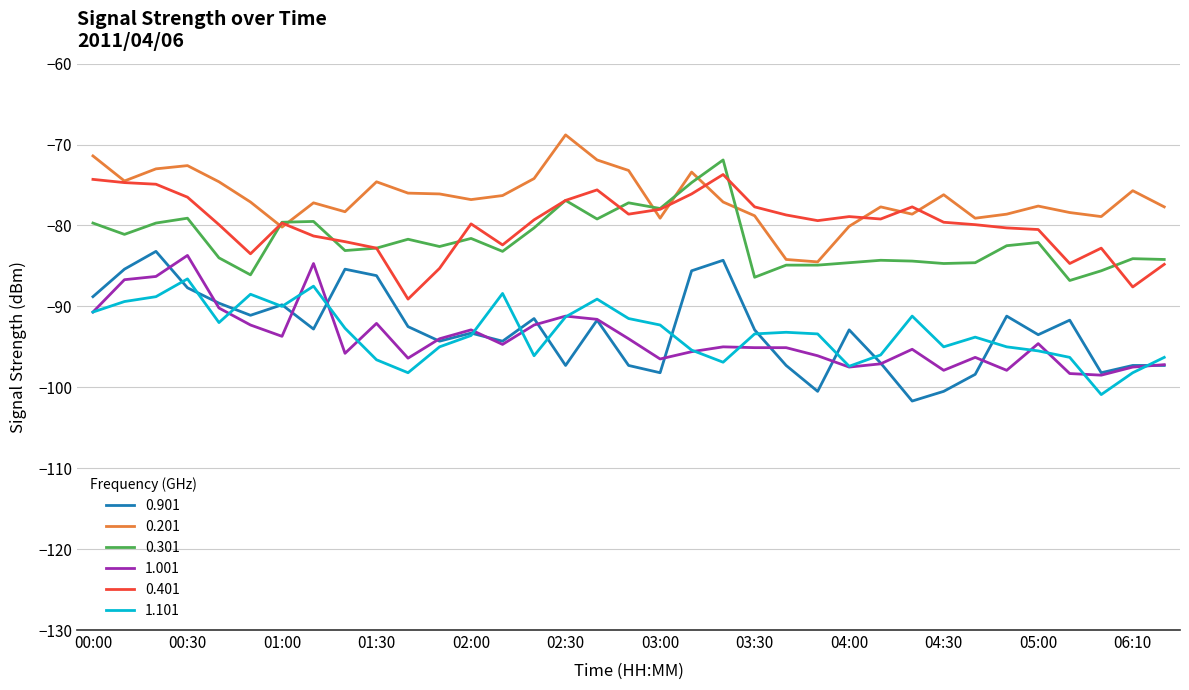

True or false: 0.301 and 0.901 cross at least once.

False